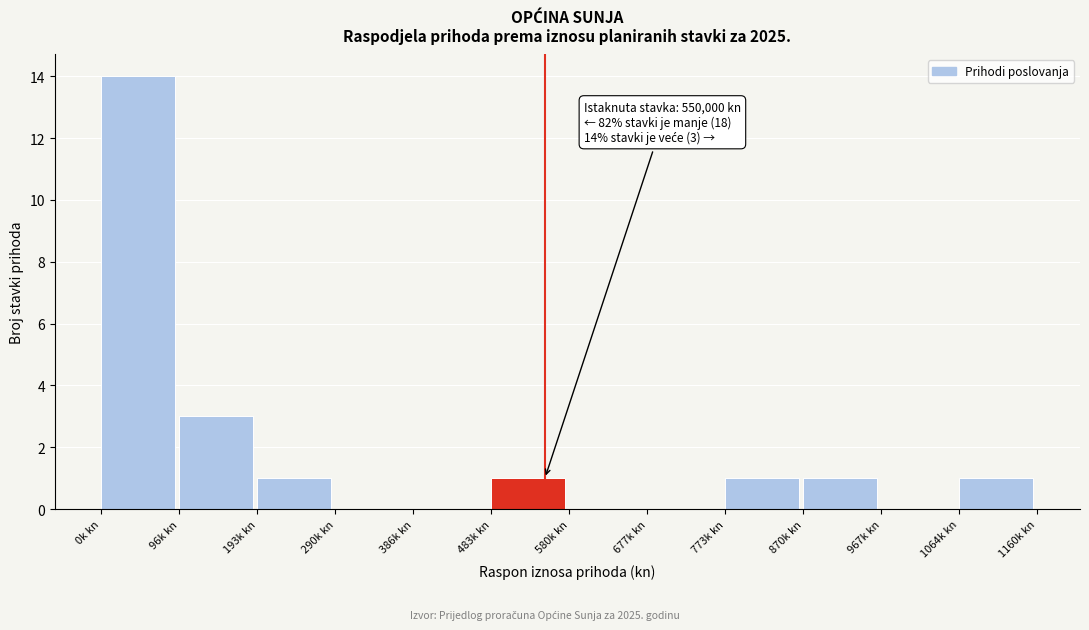

Reading right to left, list all the values displayed in this chart.

1064k kn=1	967k kn=0	870k kn=1	773k kn=1	677k kn=0	580k kn=0	483k kn=1	386k kn=0	290k kn=0	193k kn=1	96k kn=3	0k kn=14